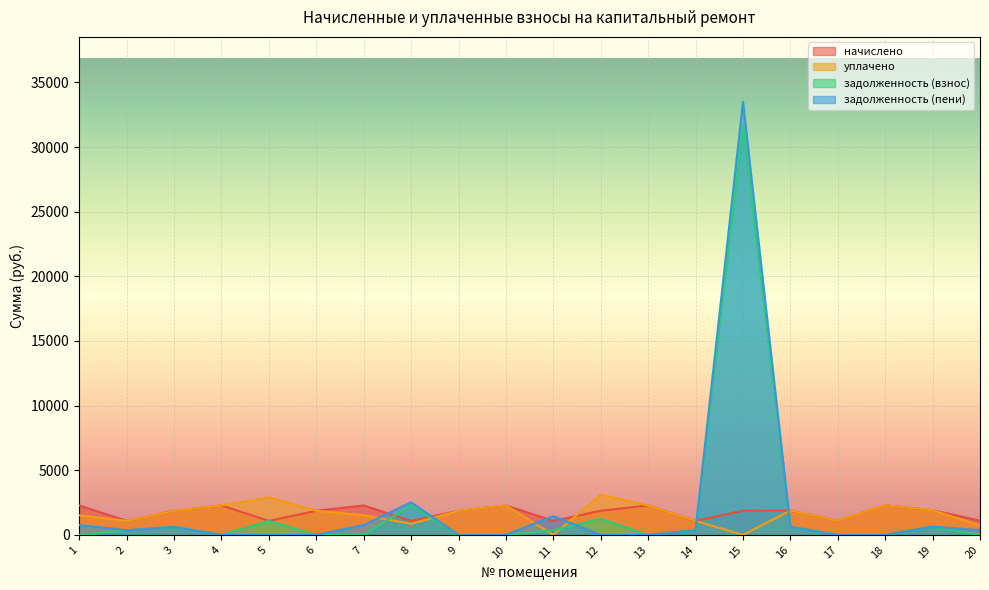

What is the value of the уплачено point at the 7th from the left?

1519.0